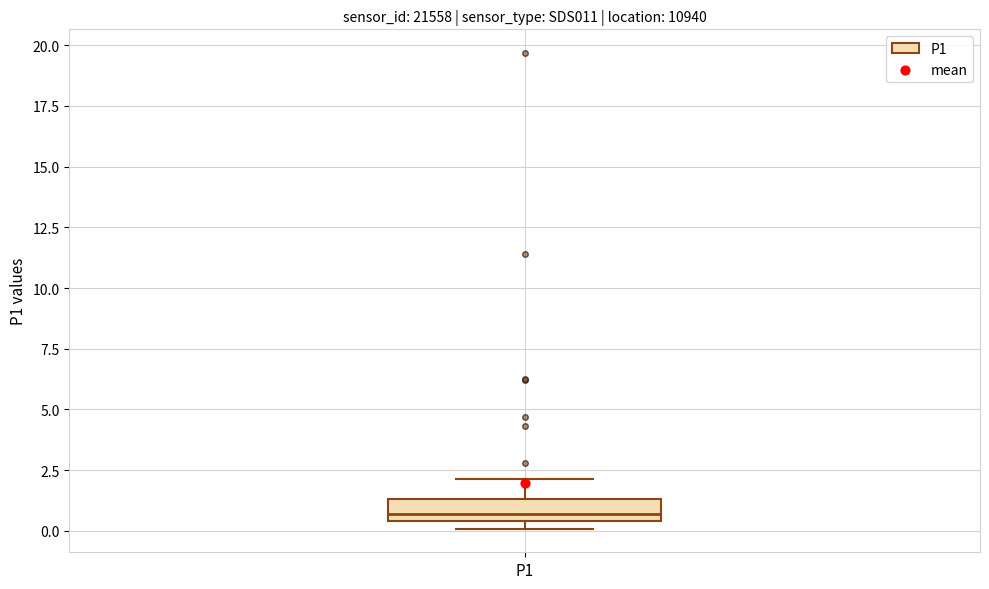

Where is the upper edge of the box for P1 on the y-axis? The values are not printed on the chart, so give them approximately, as read against the axis.

1.5